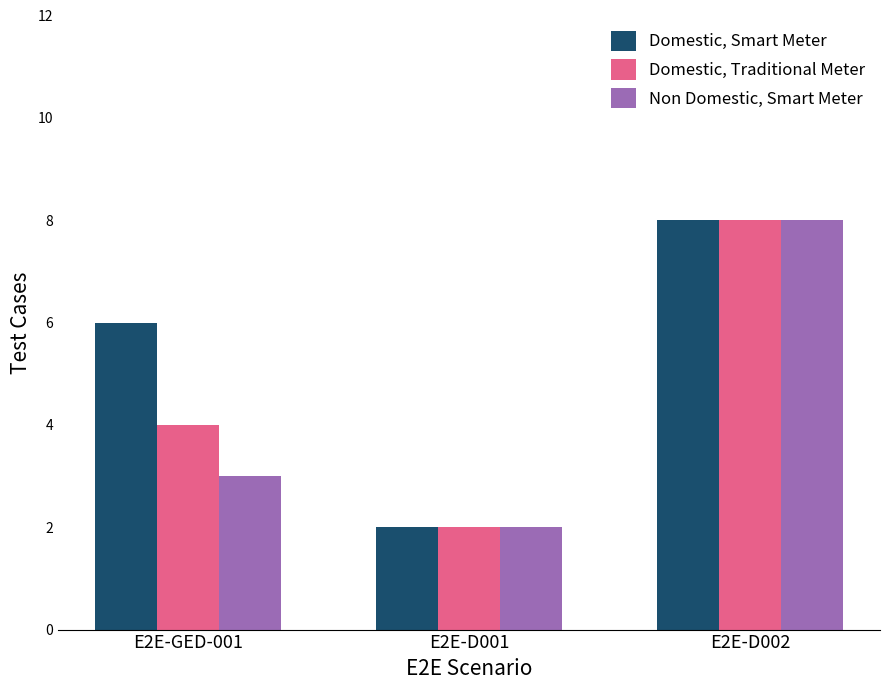

What is the highest value of the Non Domestic, Smart Meter series?

8